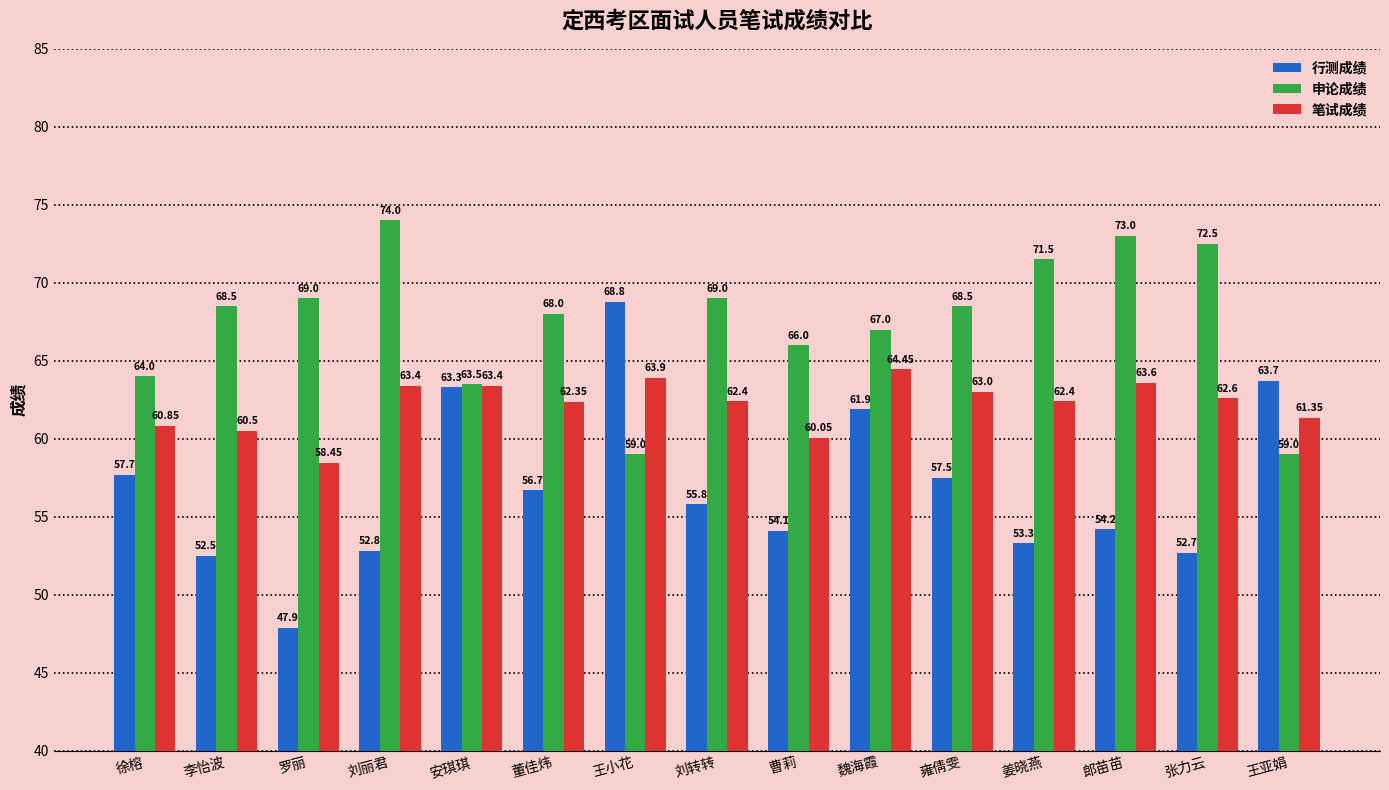

The 申论成绩 series shows 68.5 at 李怡波. True or false?

True